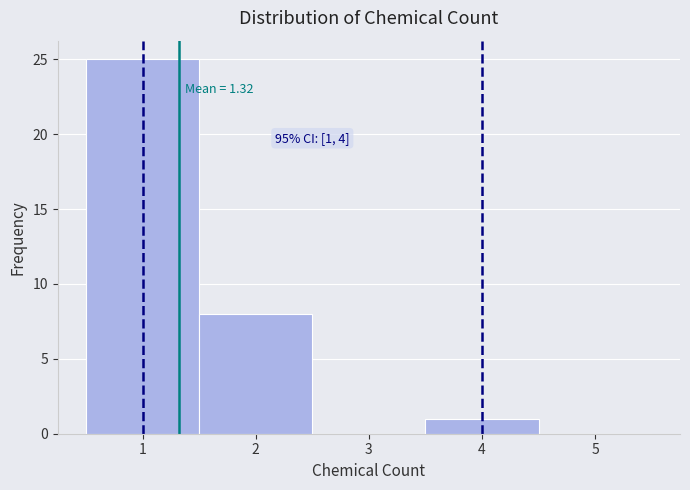

Over which range of the x-axis is the bar tallest?

0.5 to 1.5